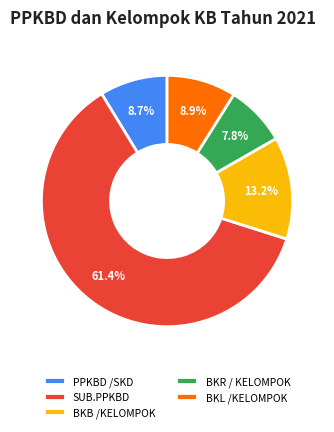

To the nearest percent, what is the combined percentage of PPKBD /SKD and BKB /KELOMPOK?

22%